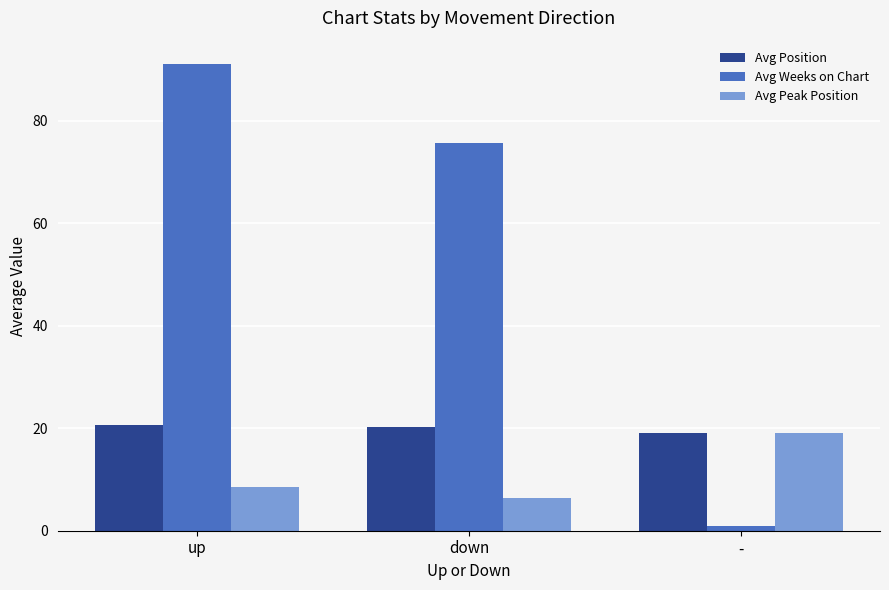

What is the value of the Avg Peak Position bar at the 1st from the left?

8.5